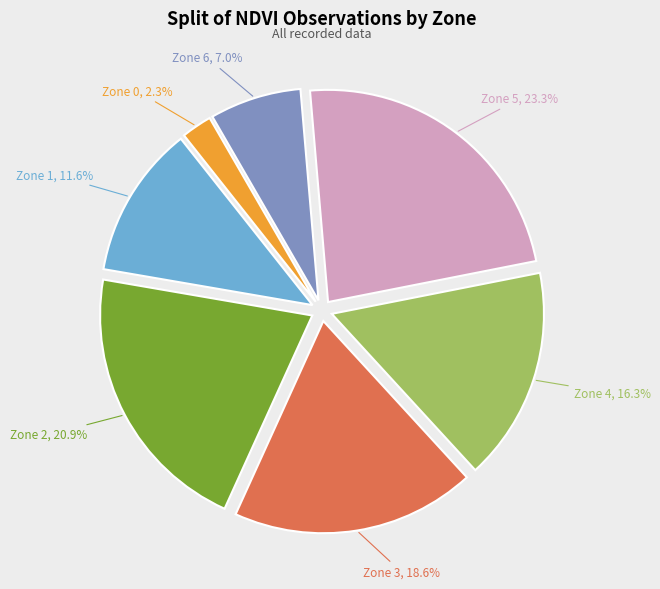

To the nearest percent, what percentage of the pie is Zone 4?

16%